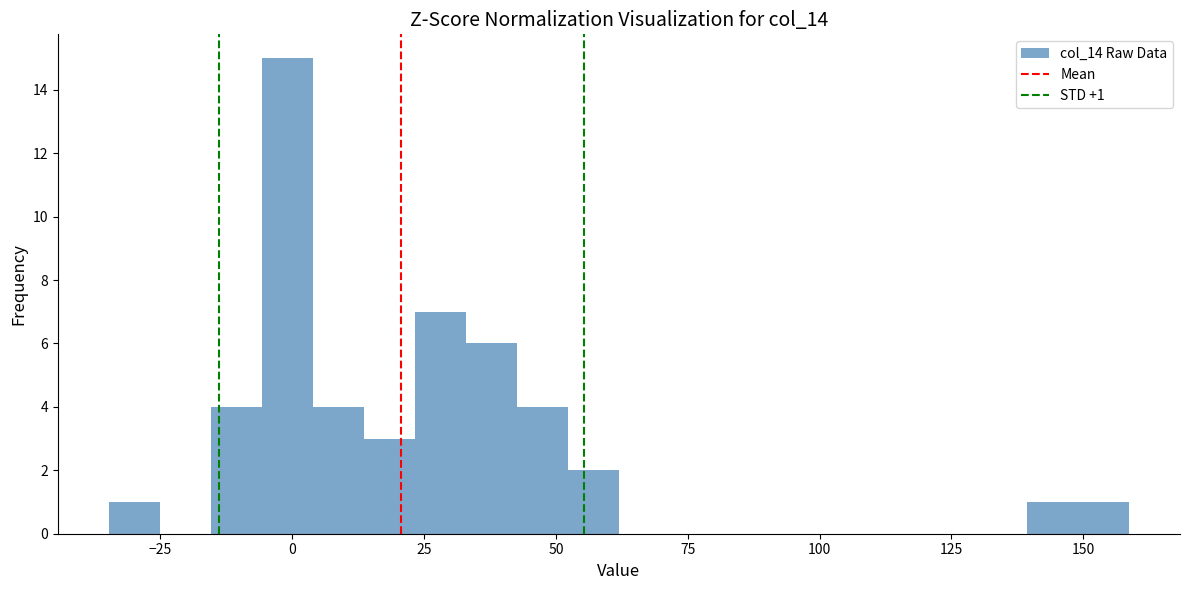

Around what value on the x-axis is the tallest bar? Give the approximate position of its centre, as read against the axis.

0